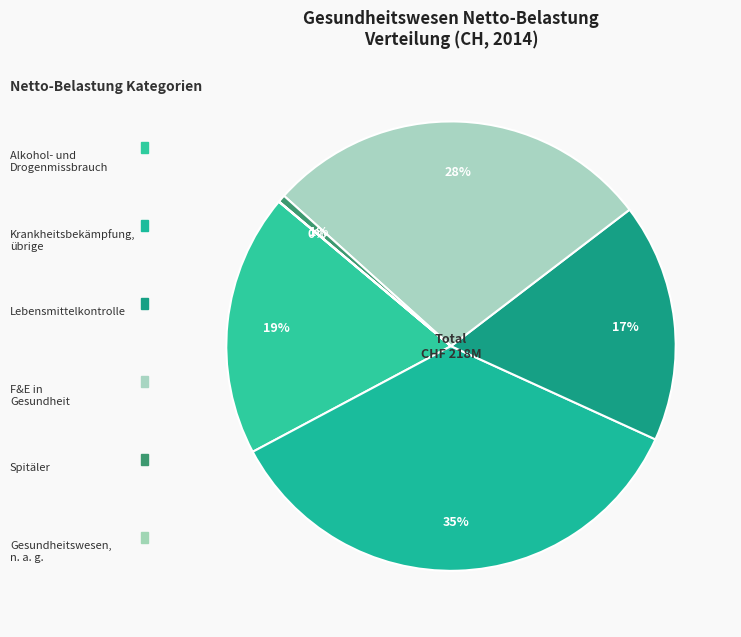

How many segments does this pie chart have?

6